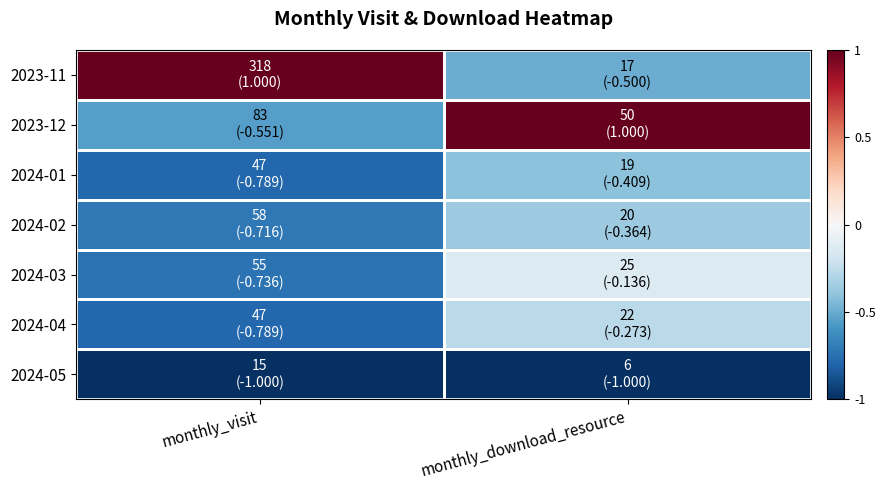

Between monthly_visit and monthly_download_resource, which is larger?

monthly_visit